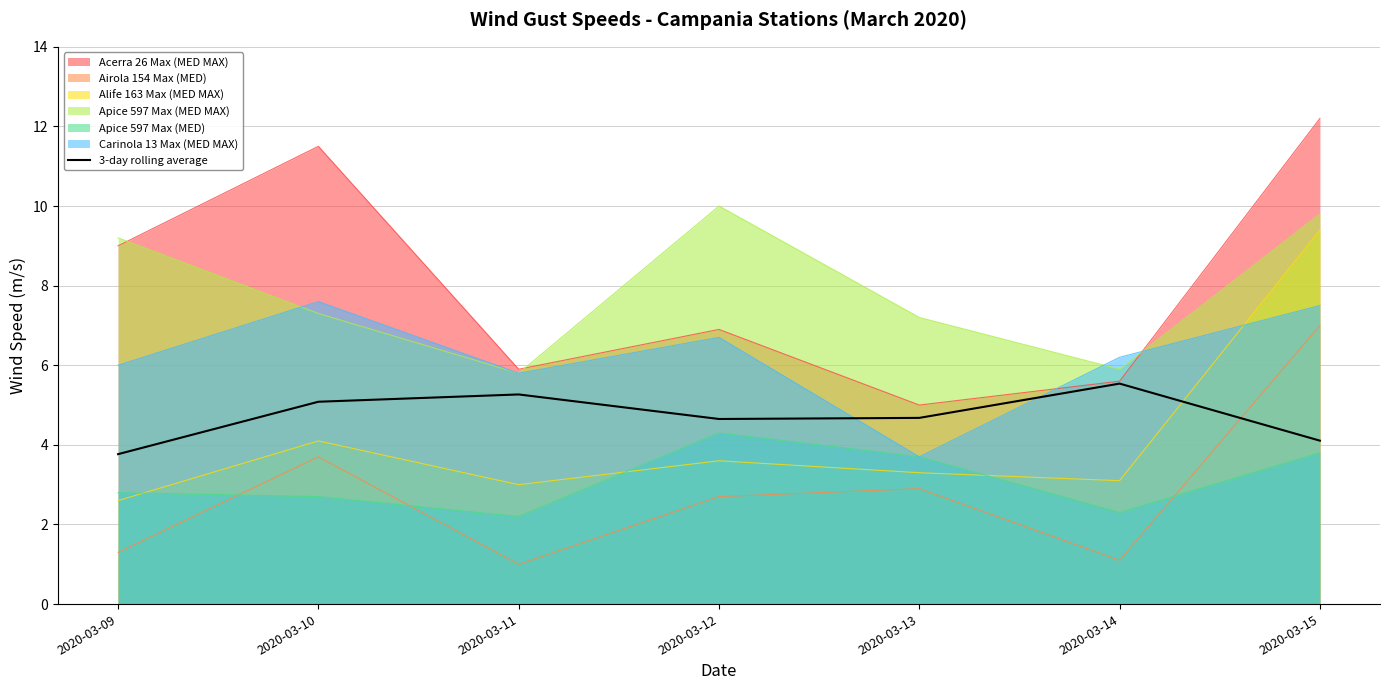

What is the difference between the highest and lowest values at 2020-03-14?

5.1